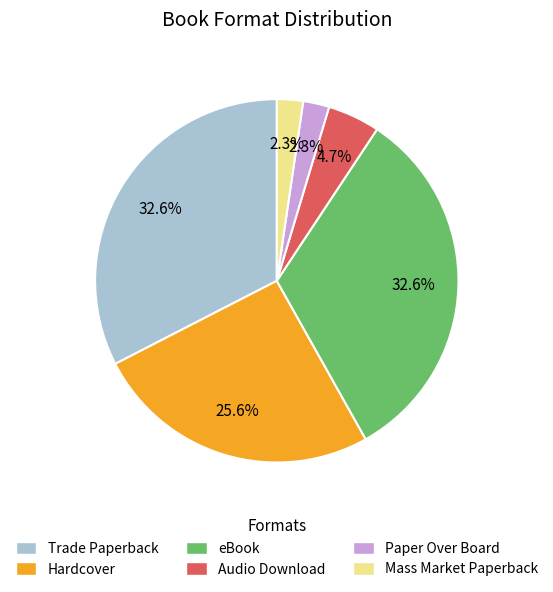

Between Paper Over Board and Audio Download, which is larger?

Audio Download